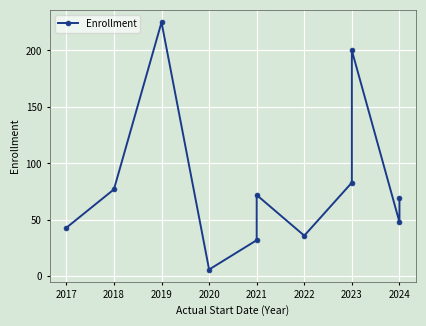

What is the value of the 4th point from the left?

6